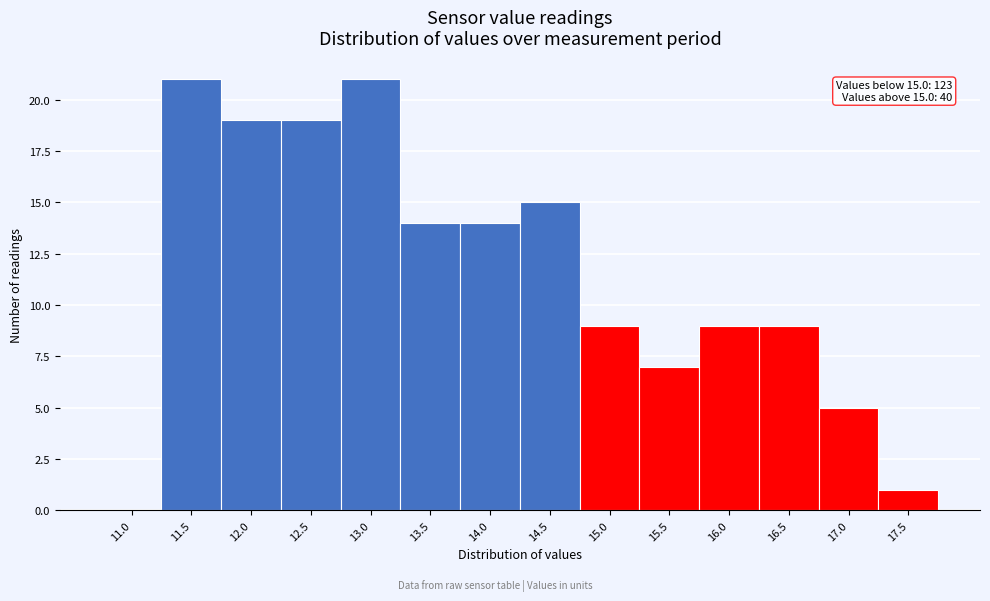

Reading left to right, transcribe all the data shown in this chart.

11.0=0	11.5=21	12.0=19	12.5=19	13.0=21	13.5=14	14.0=14	14.5=15	15.0=9	15.5=7	16.0=9	16.5=9	17.0=5	17.5=1